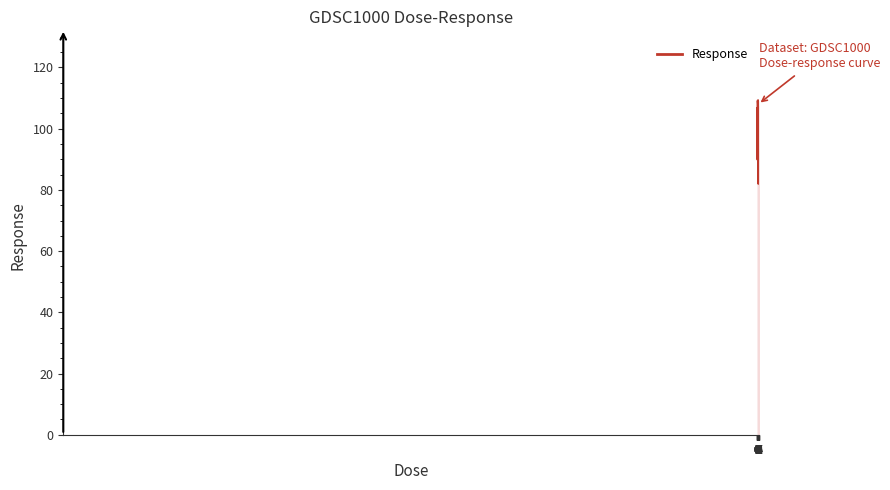

How many series are shown in this chart?

1